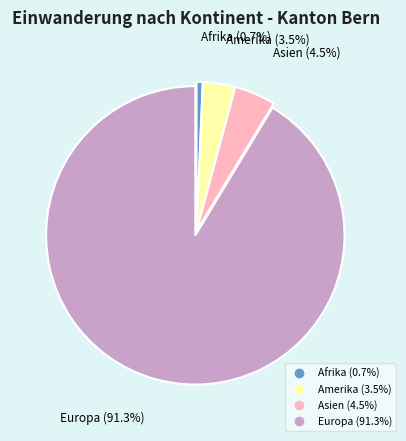

Which category has the smallest portion of the pie?

Afrika